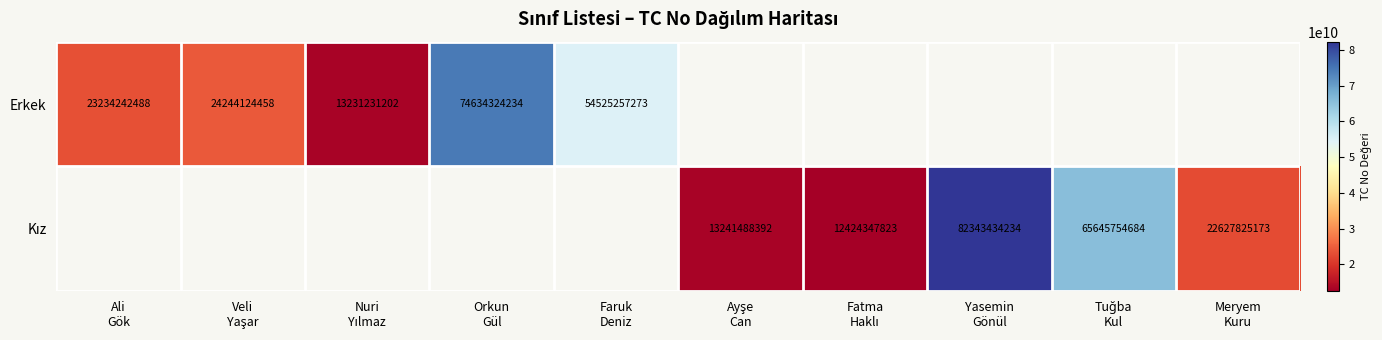

Which label corresponds to the smallest value in the chart?

Fatma
Haklı